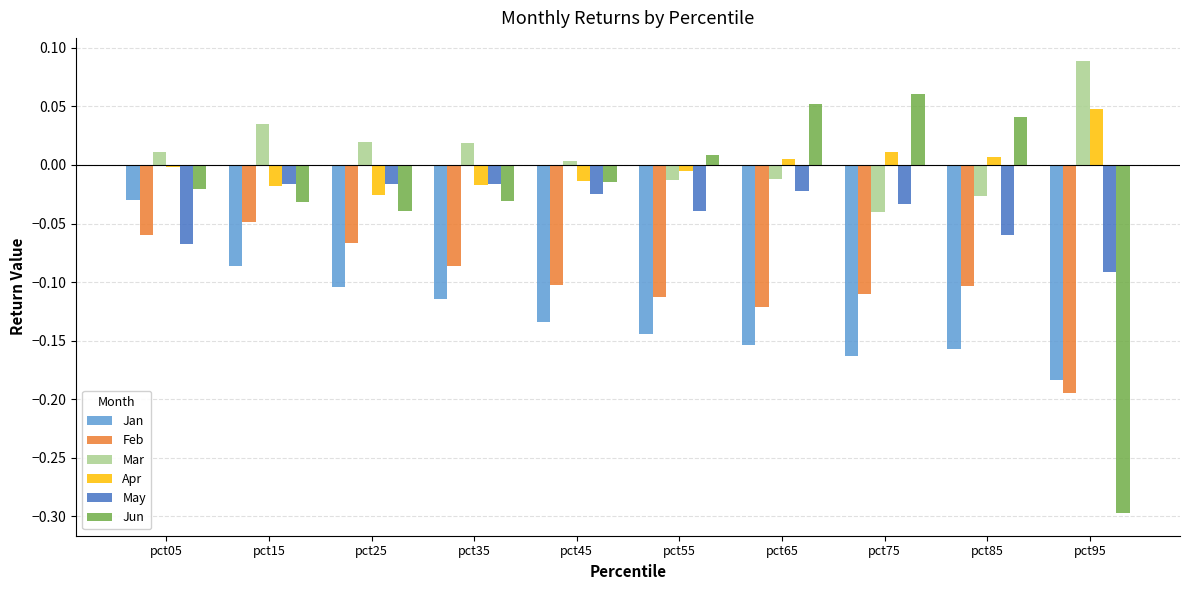

Is it true that Feb equals -0.1 at pct85?

True